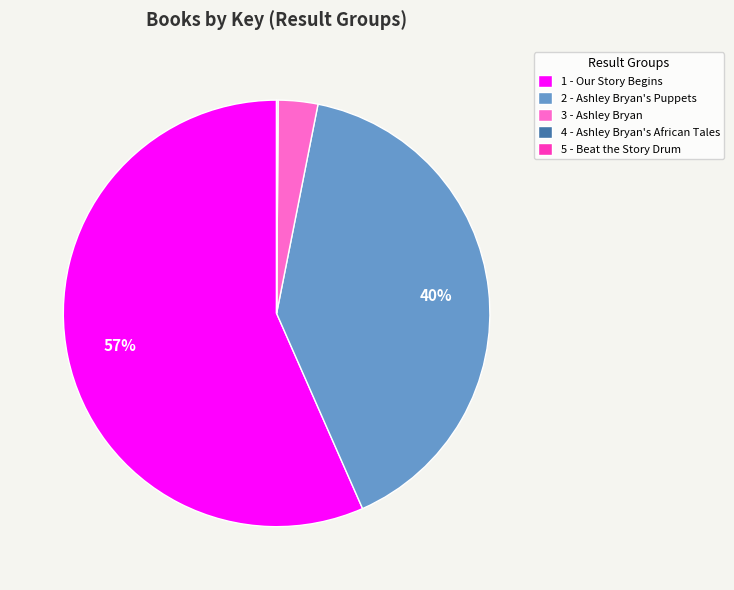

Which category has the biggest portion of the pie?

1 - Our Story Begins